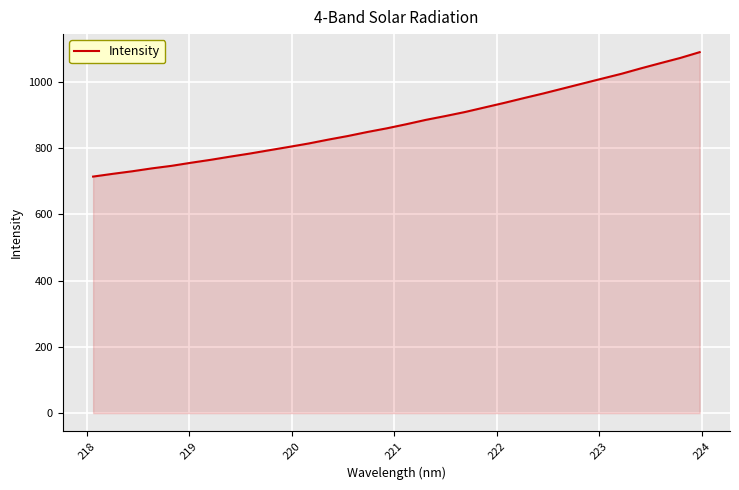

What is the smallest value displayed?

714.4